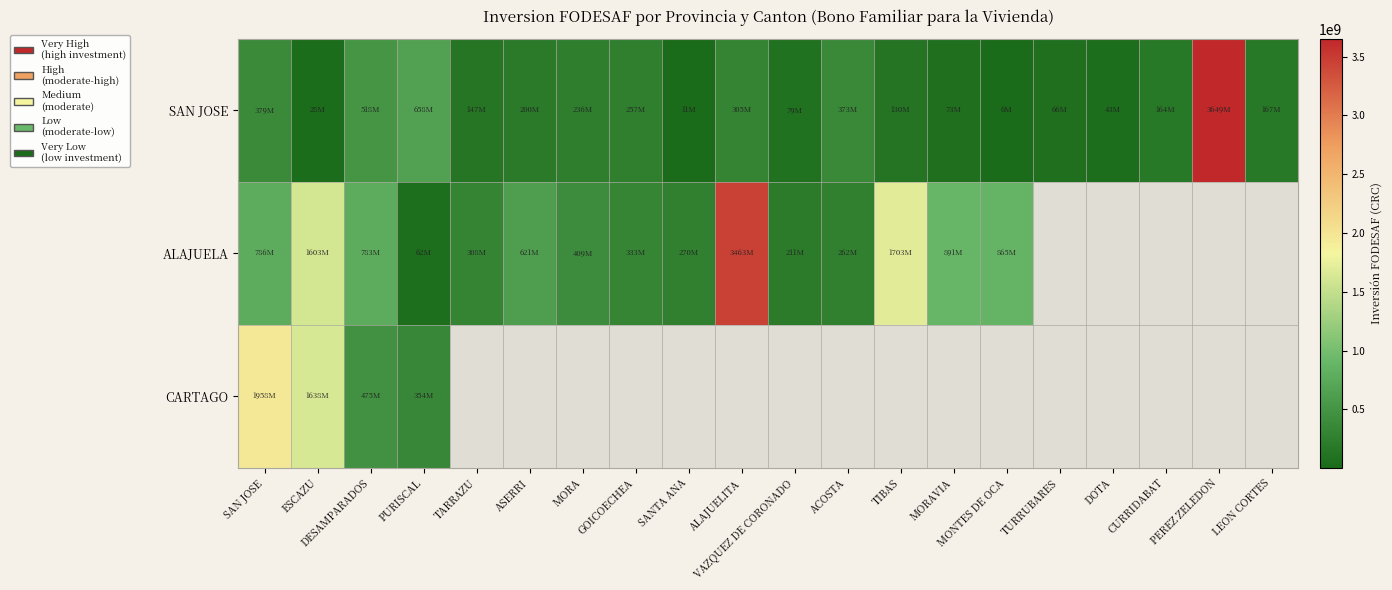

At which label does ALAJUELA reach its peak?

ALAJUELITA